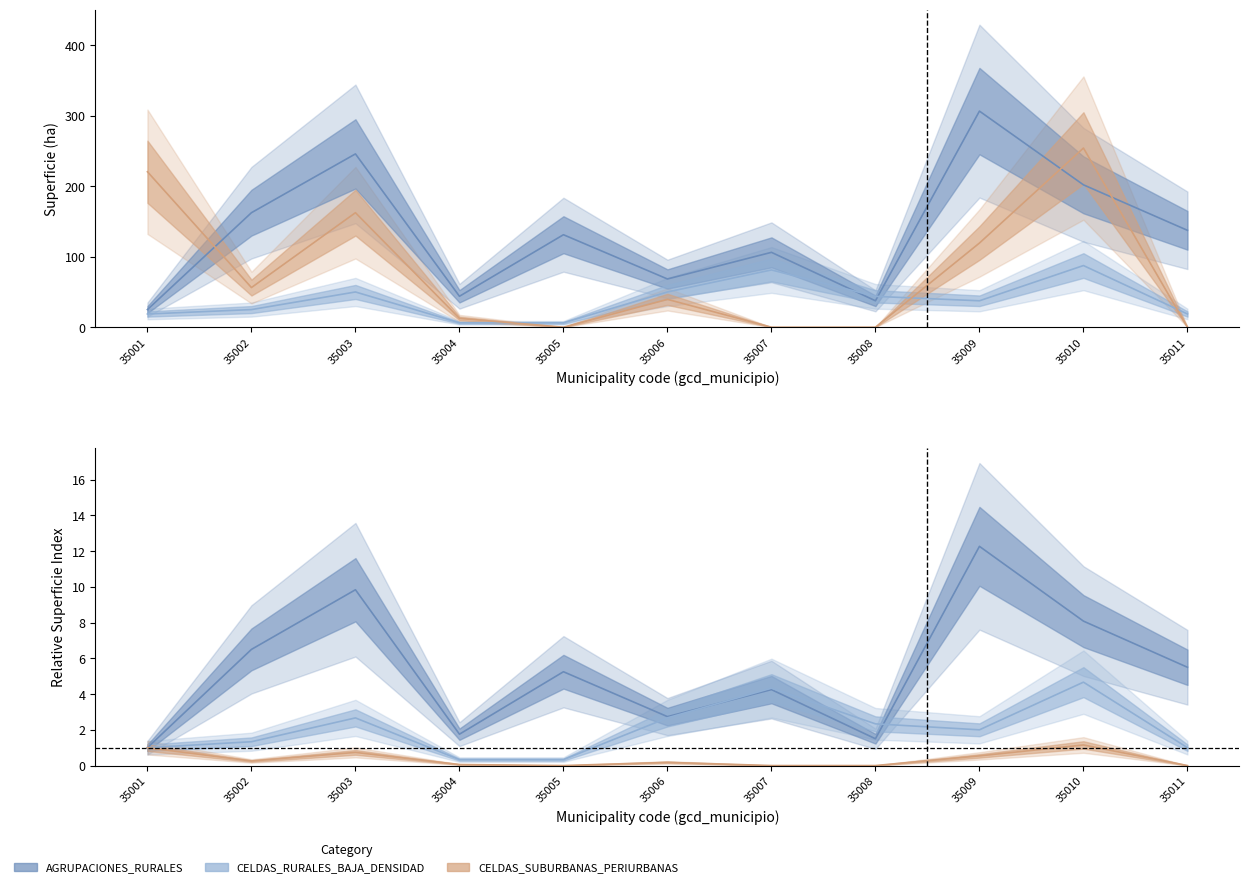

Which category has the highest value in the CELDAS_RURALES_BAJA_DENSIDAD series?

35010